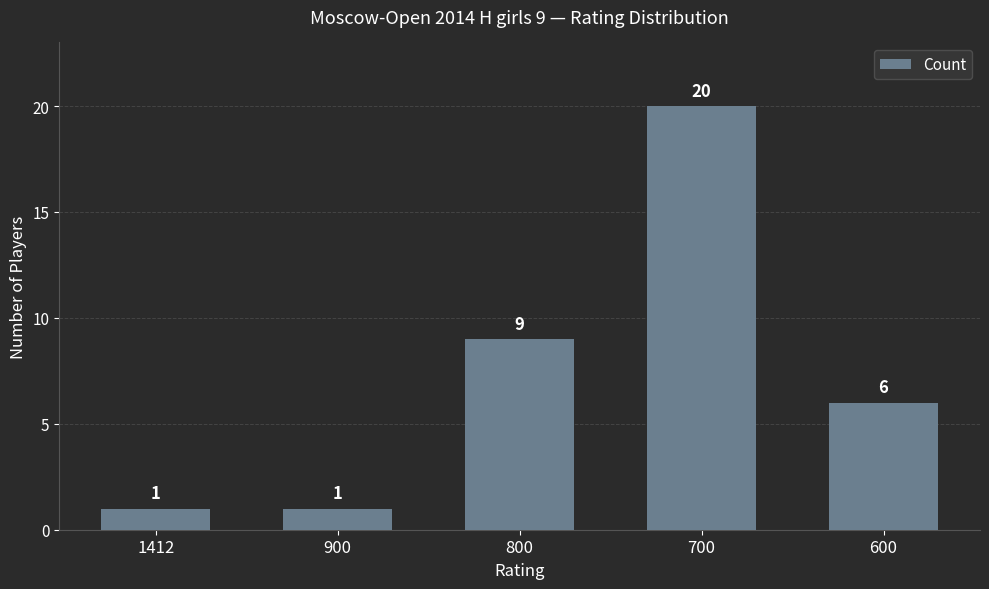

What is the average value?

7